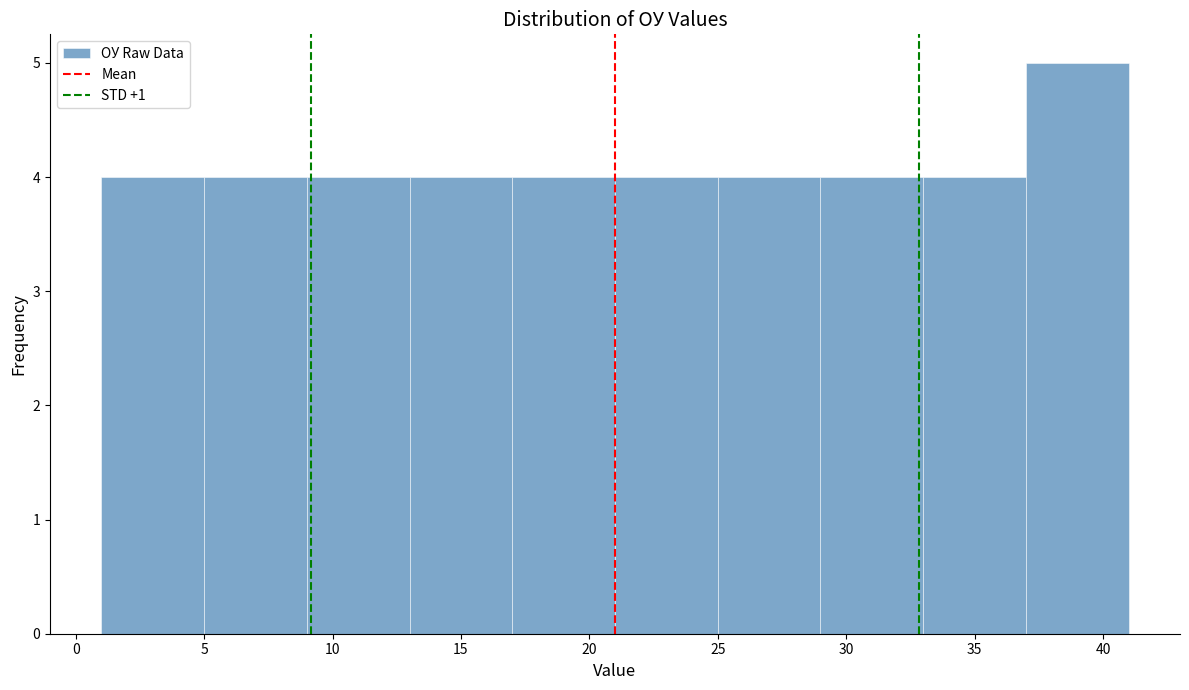

How tall is the bar that spans 37 to 41 on the x-axis? The values are not printed on the chart, so give them approximately, as read against the axis.

5